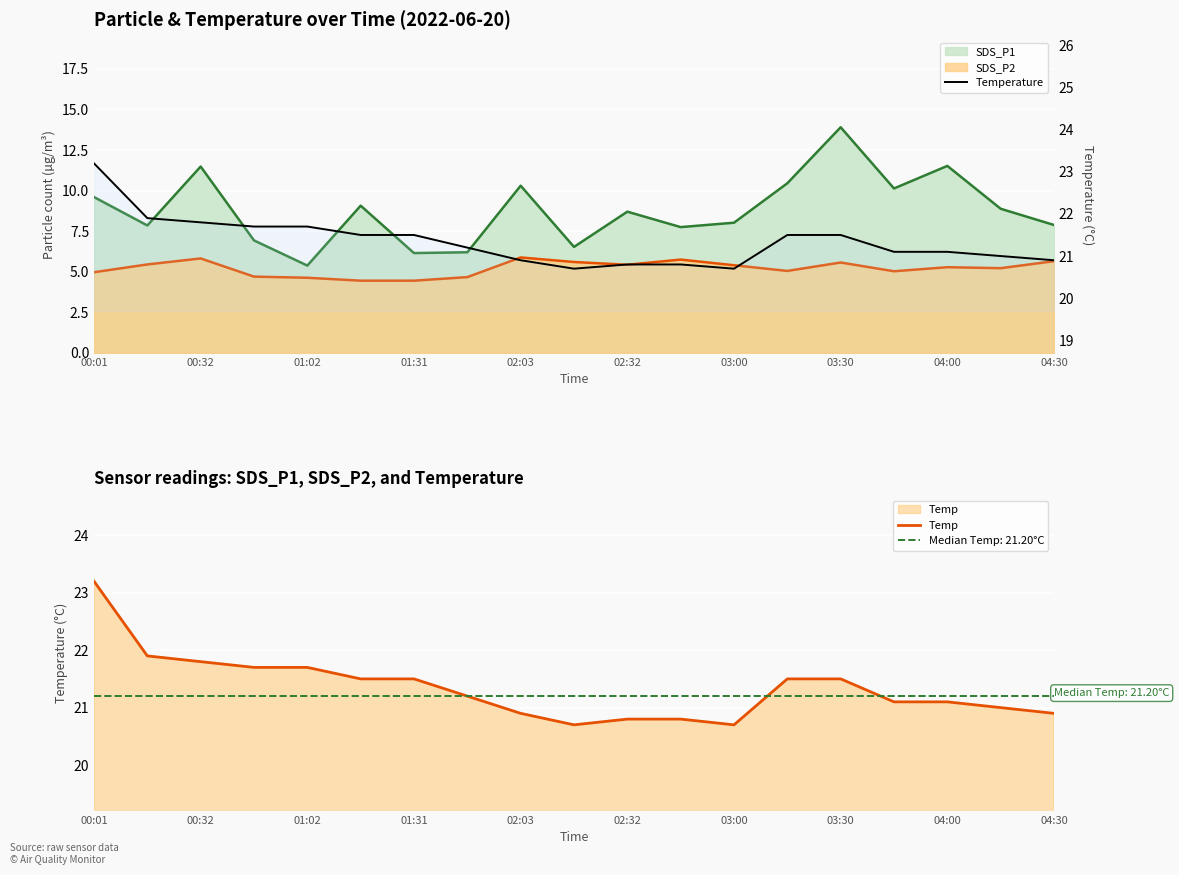

Which series has the largest total across all categories?

Temp